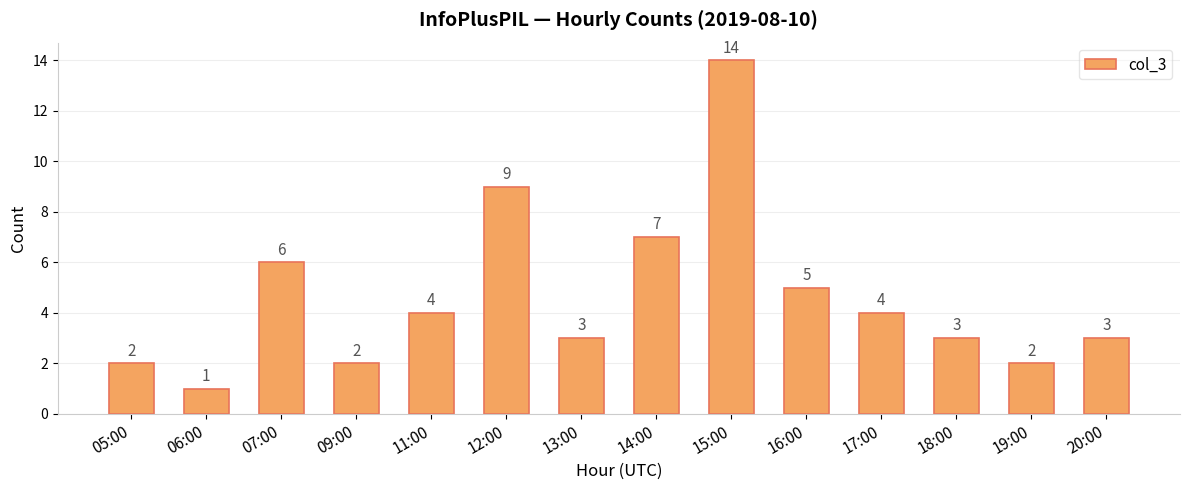

What is the sum of the values at 11:00 and 16:00?

9